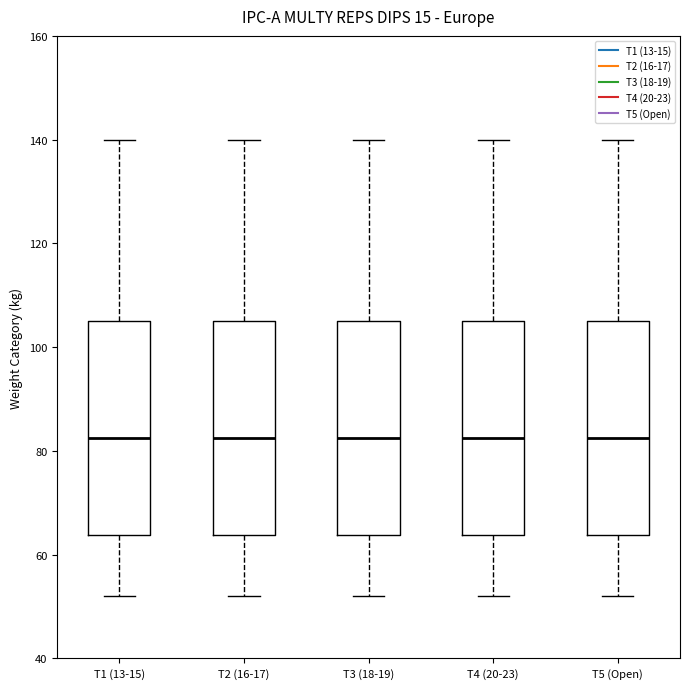

Where does the upper whisker of the box for T4 (20-23) end on the y-axis? The values are not printed on the chart, so give them approximately, as read against the axis.

140